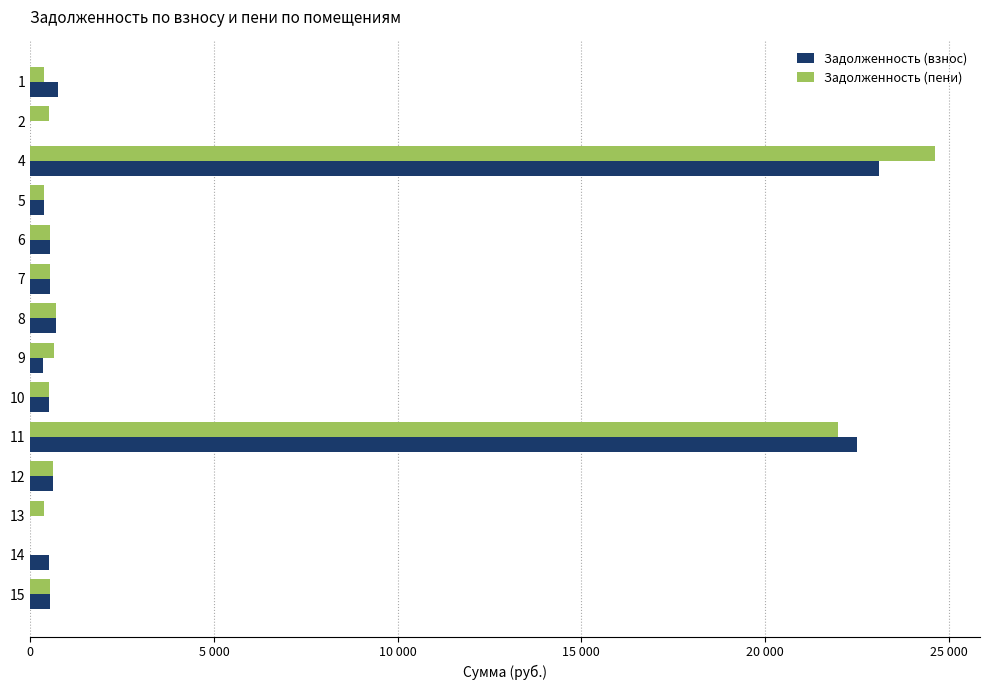

What is the value of the Задолженность (взнос) bar at the 4th from the left?

372.4